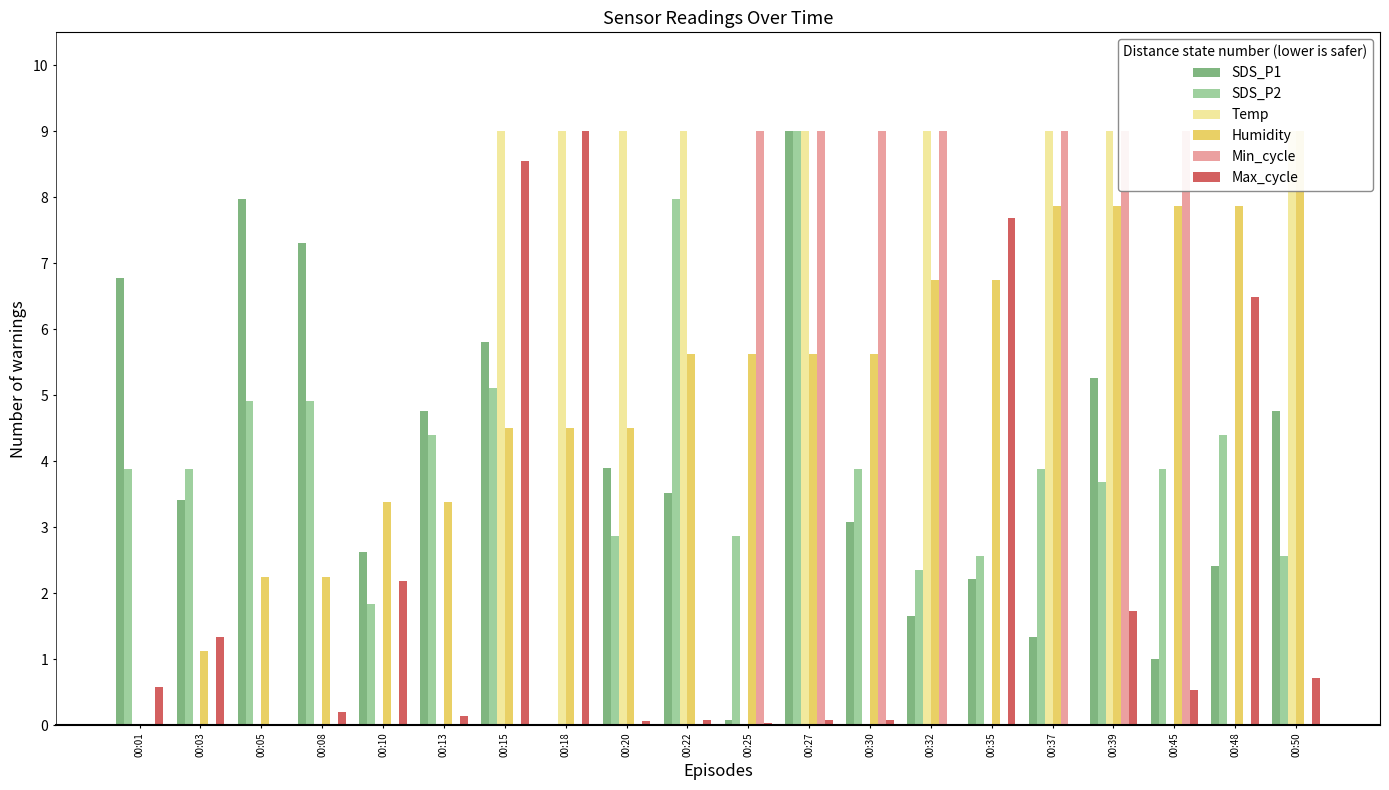

How many bars are there in each group?

6